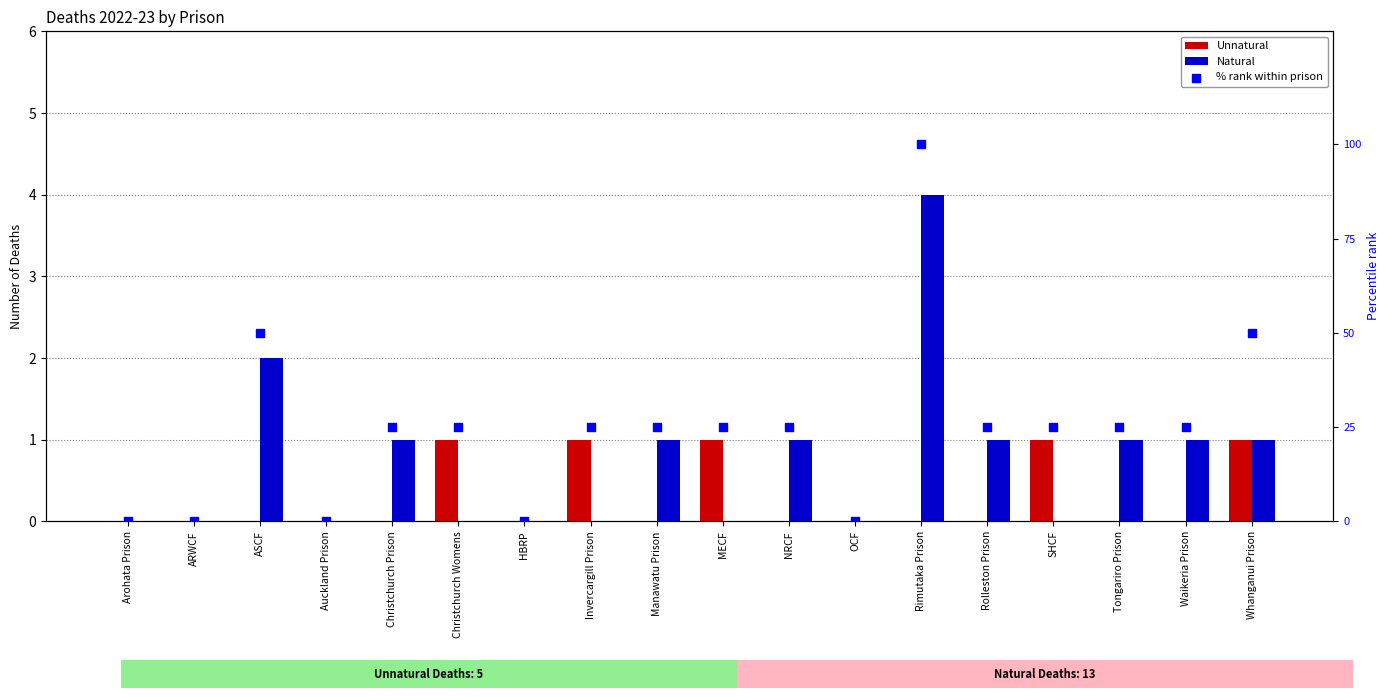

What are all the series names shown in the legend?

Unnatural, Natural, % rank within prison